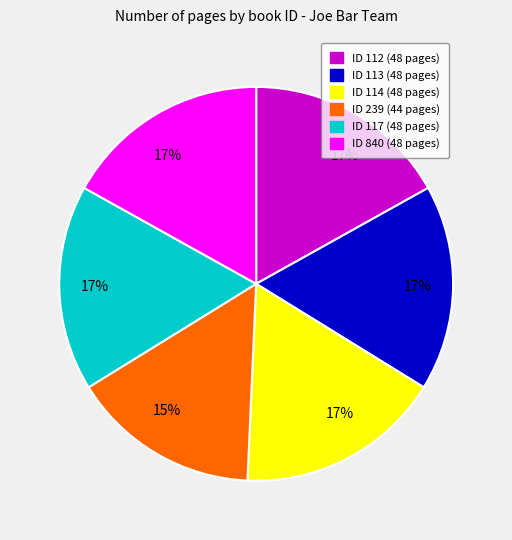

Does any single category account for the majority?

No